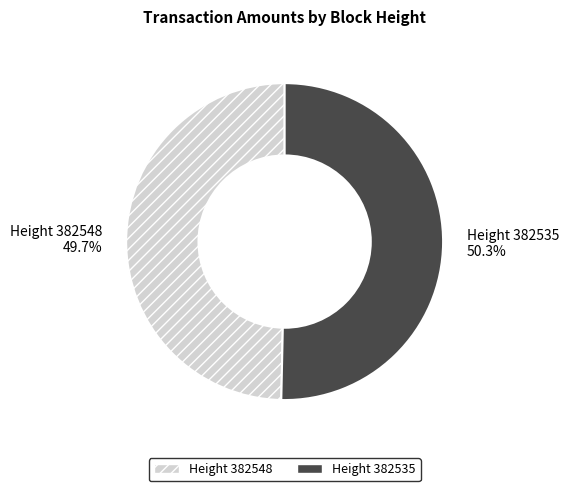

How many slices are in this pie chart?

2